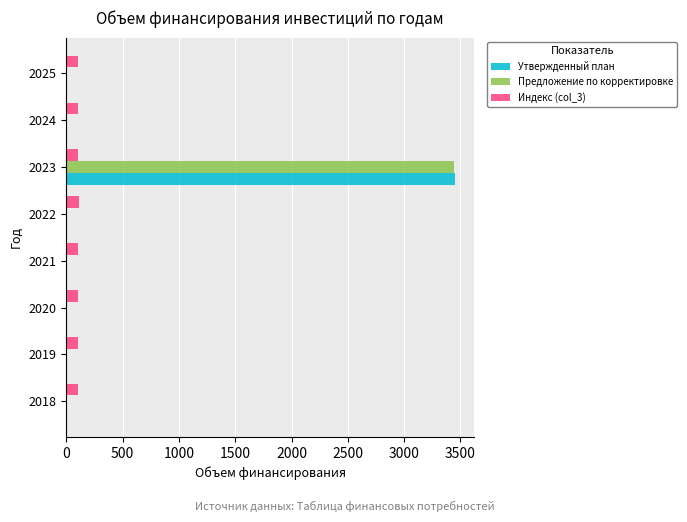

At which category is the sum across all series the highest?

2023